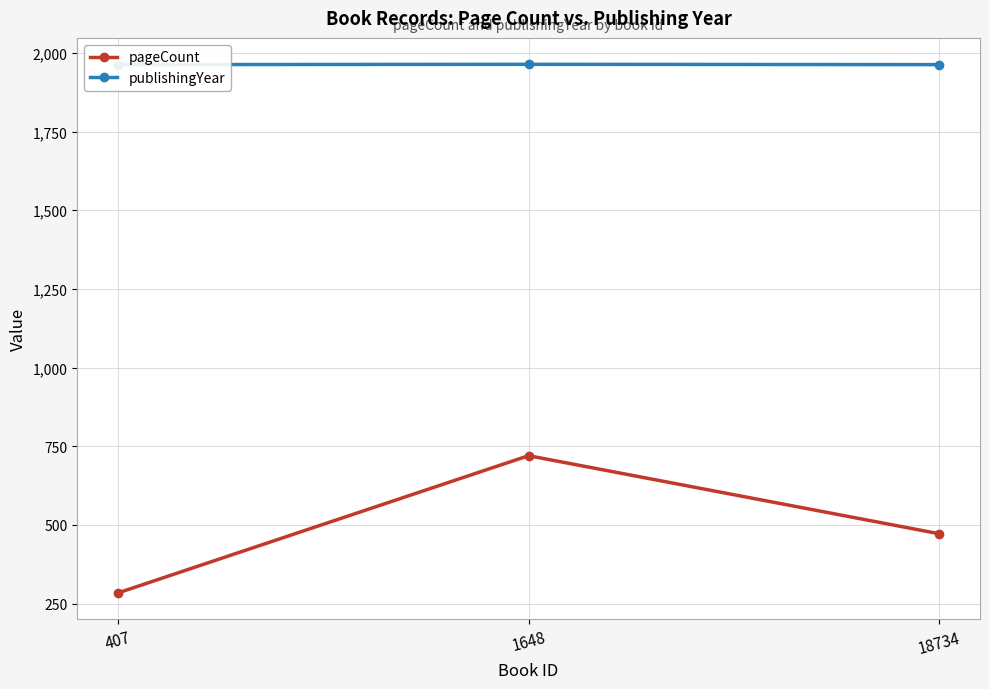

Reading right to left, extract all data points from this chart.

pageCount: 18734=472	1648=720	407=284
publishingYear: 18734=1963	1648=1964	407=1963